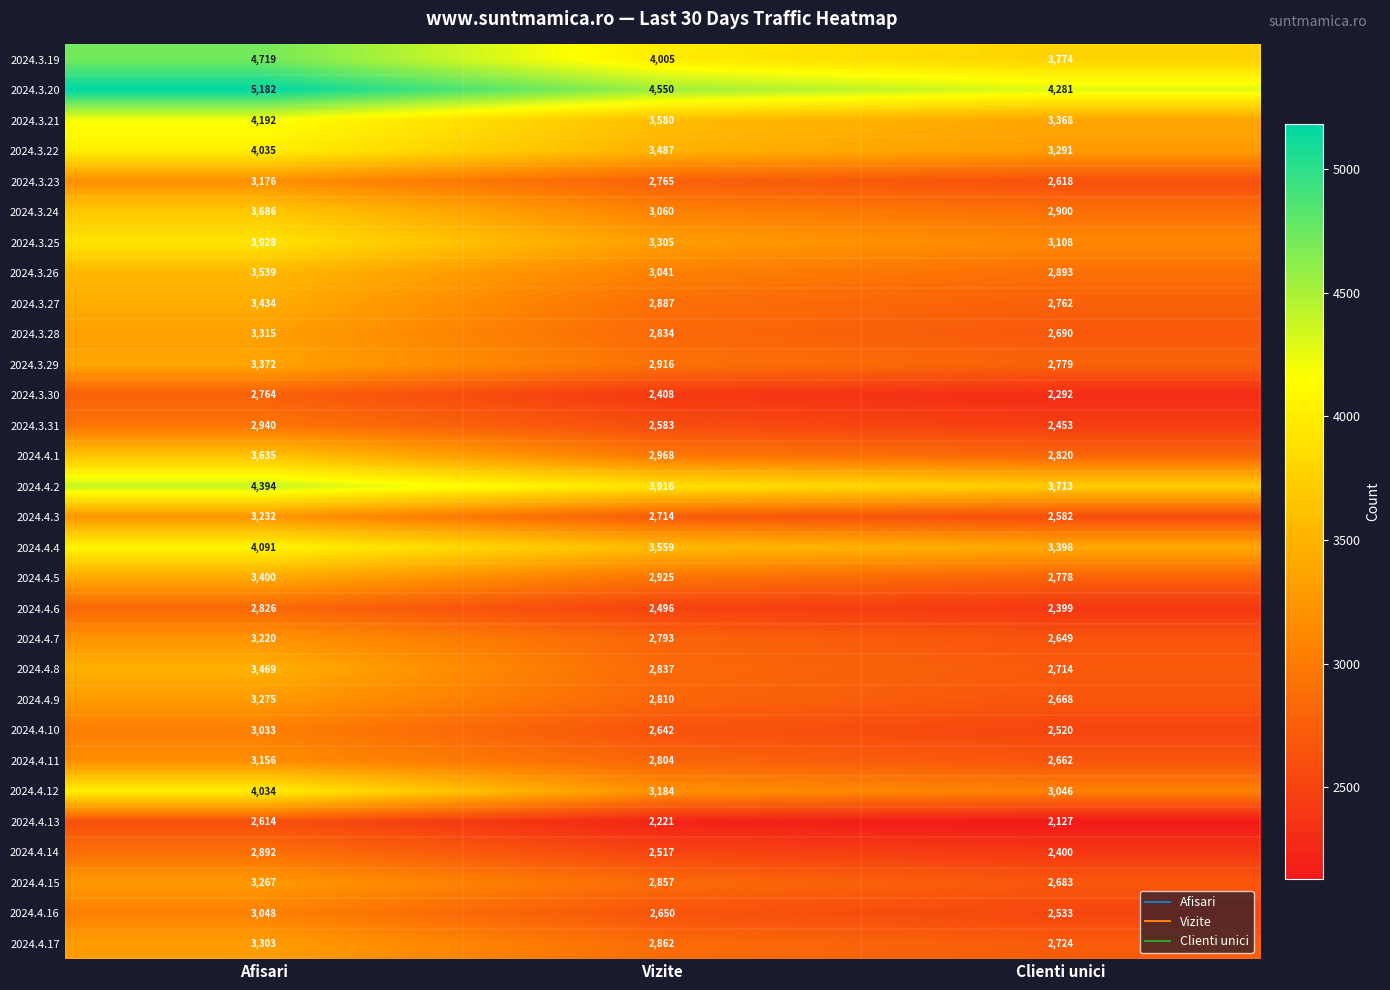

The 2024.4.8 series shows 3469 at Afisari. True or false?

True